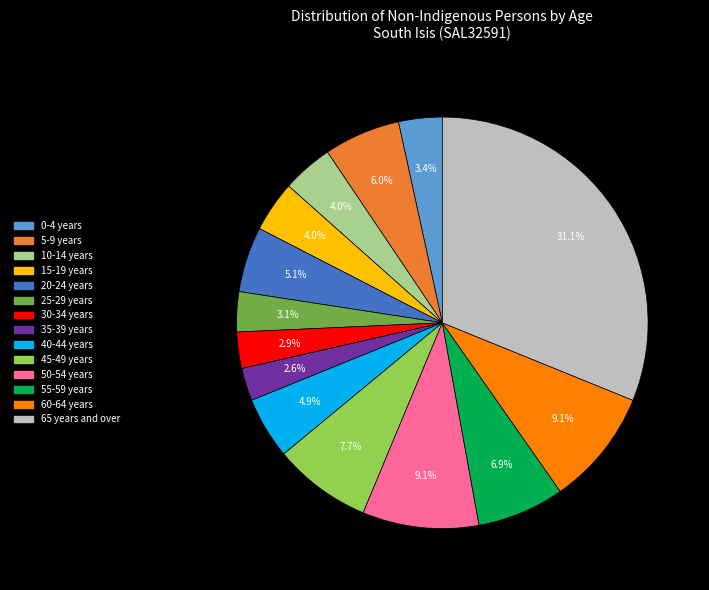

Is the sum of 60-64 years and 25-29 years greater than half?

No